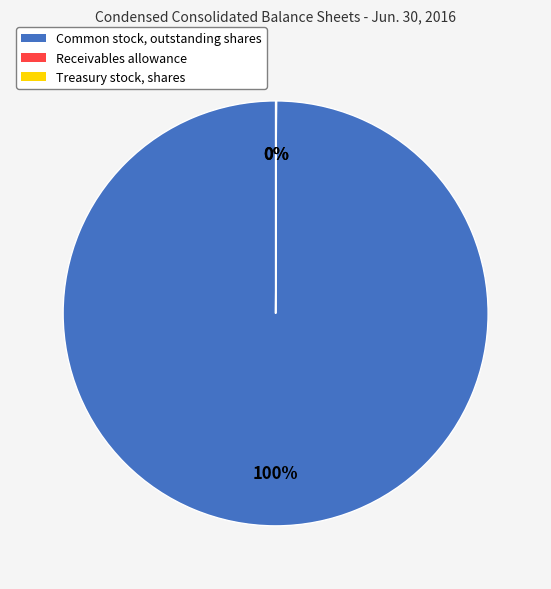

The Common stock, outstanding shares slice represents 85% of the pie. True or false?

False